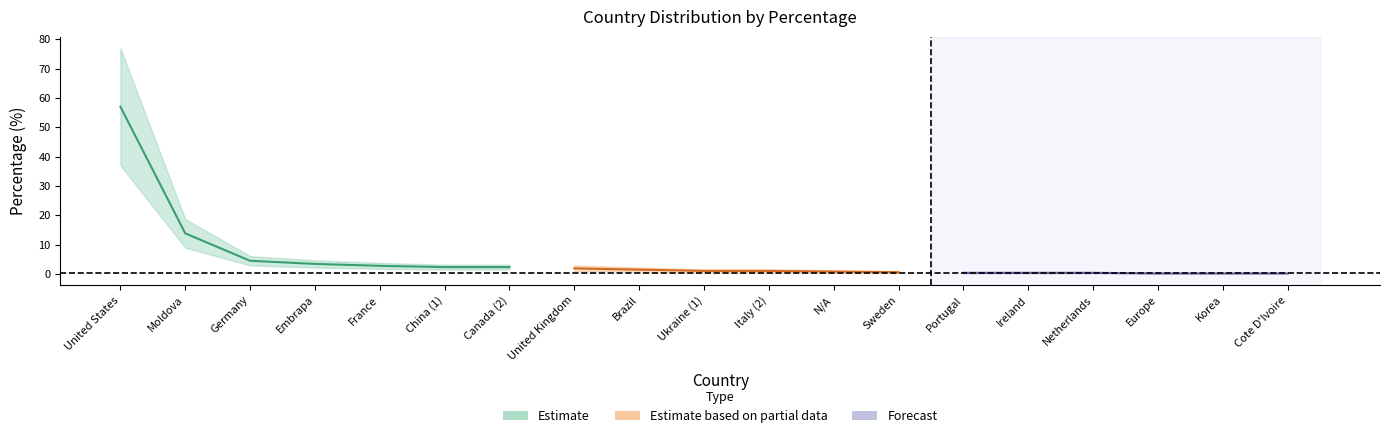

How many values exceed 1?

11